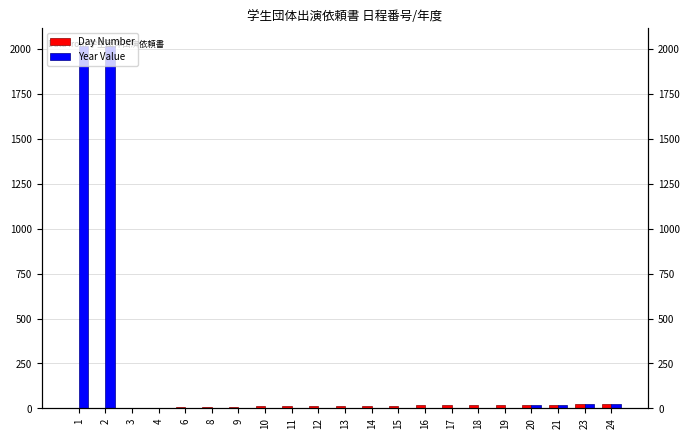

What is the spread (max minus min) of values at 16?

16